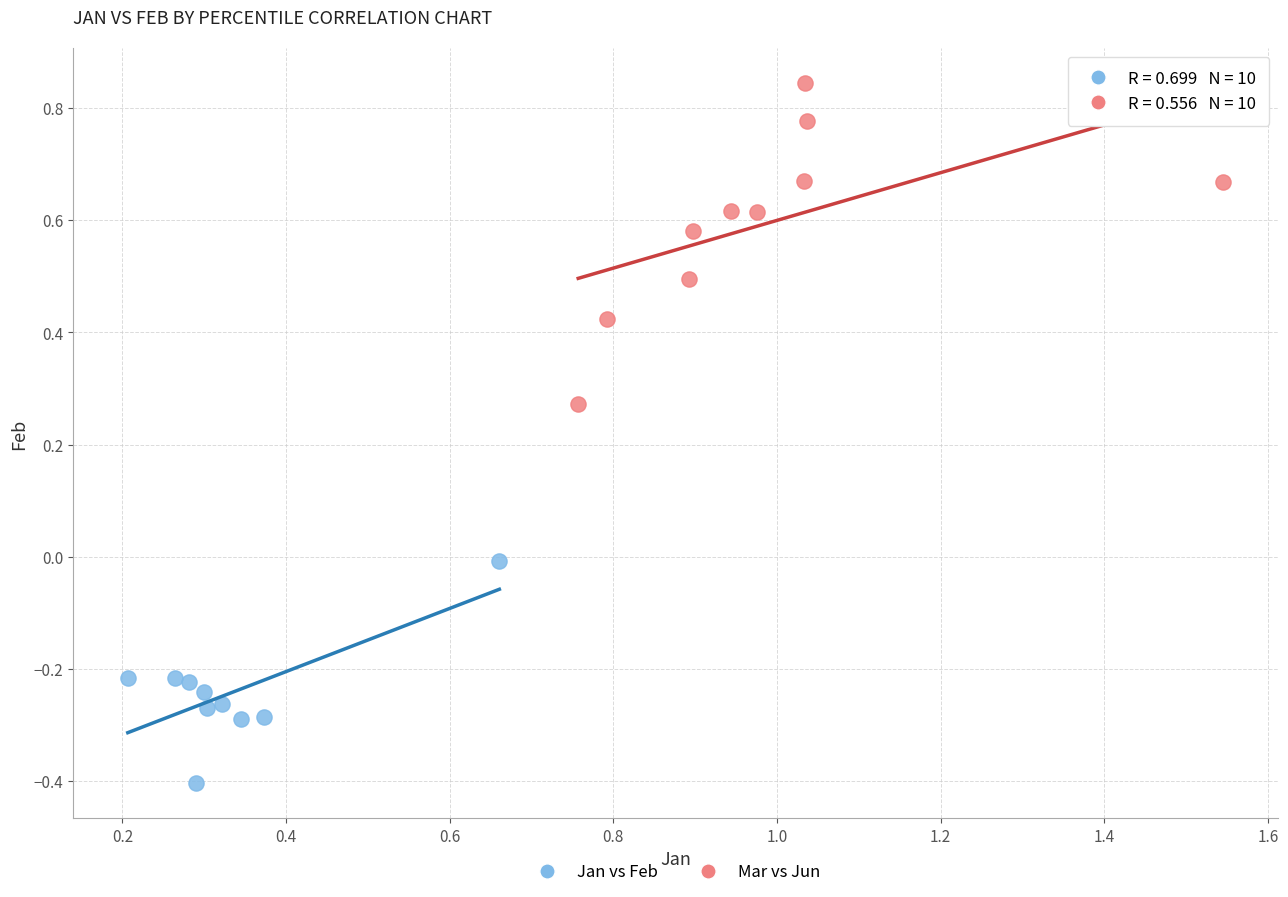

Which series contains the highest Y value?

Mar vs Jun